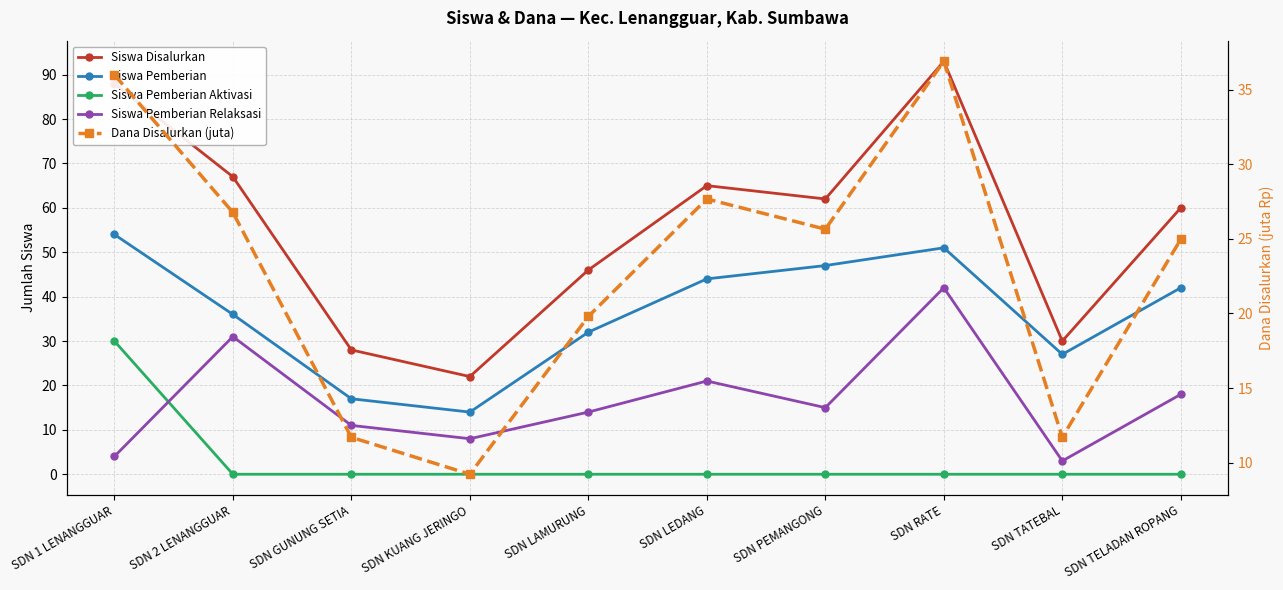

What is the average value of the Siswa Pemberian Relaksasi series?

16.7